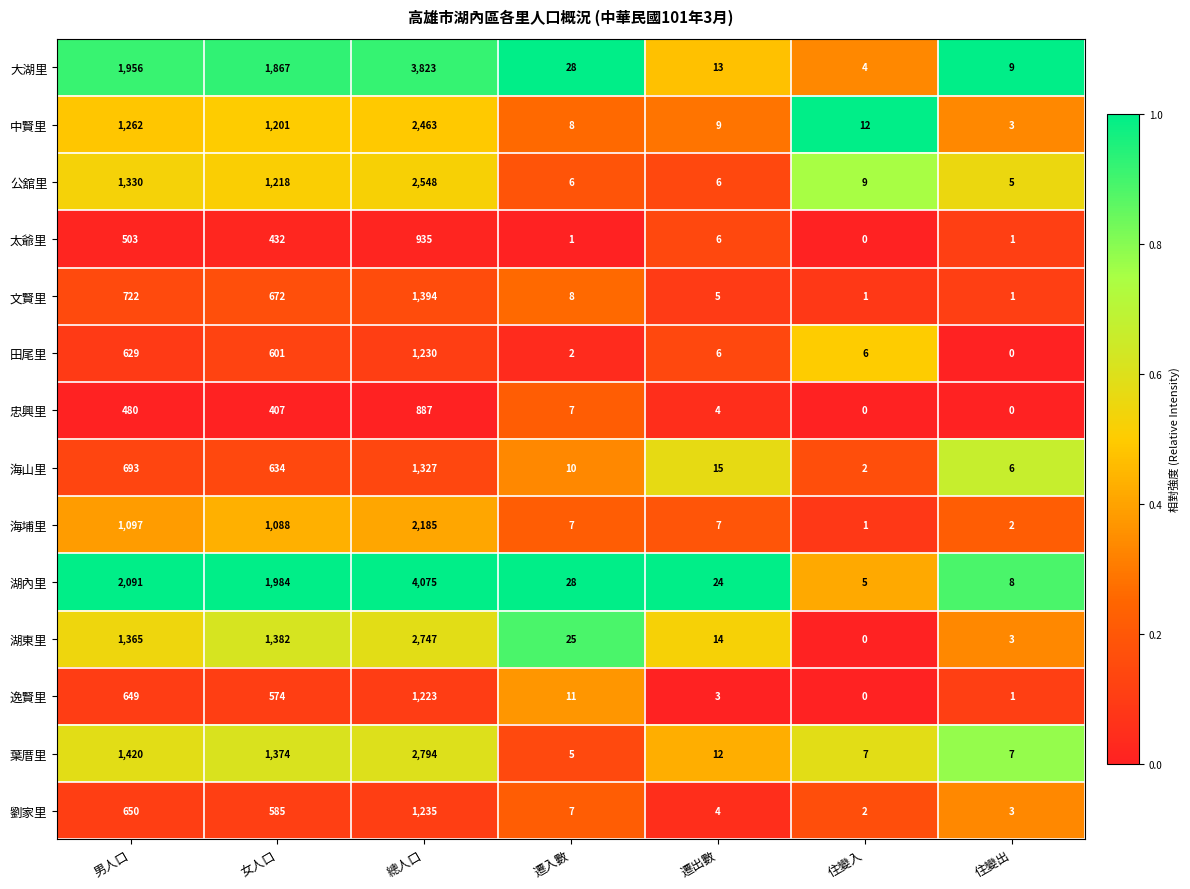

At 男人口, list the series in order from smallest to largest.

忠興里, 太爺里, 田尾里, 逸賢里, 劉家里, 海山里, 文賢里, 海埔里, 中賢里, 公舘里, 湖東里, 葉厝里, 大湖里, 湖內里